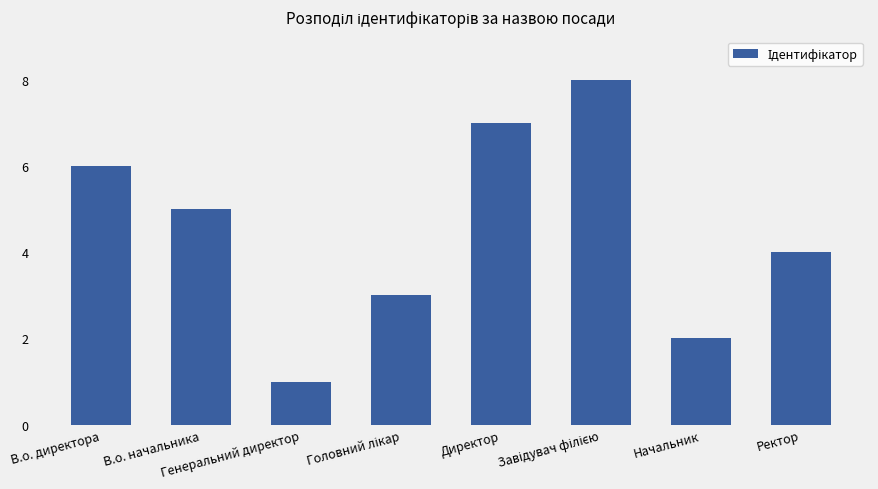

What is the ratio of the value at В.о. директора to the value at Начальник?

3.0